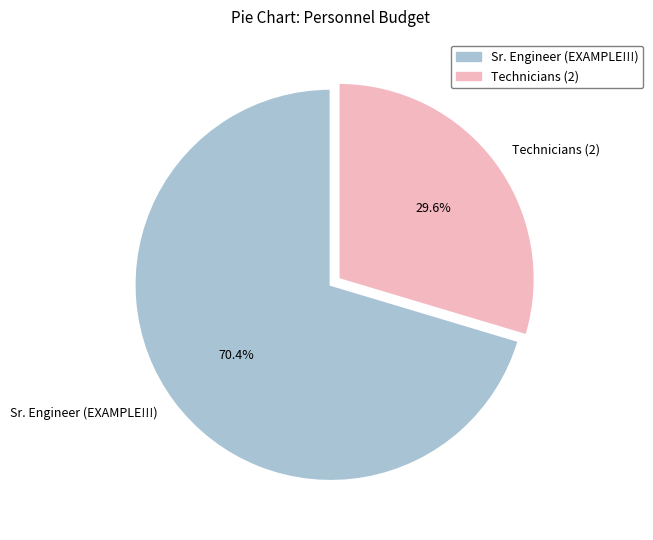

Is there a majority slice in this chart?

Yes